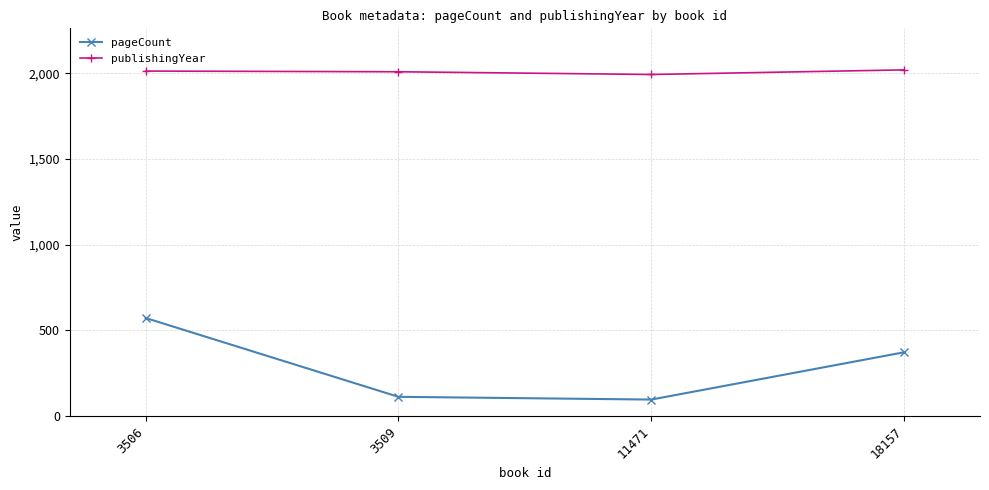

What is the minimum value shown in the chart?

96